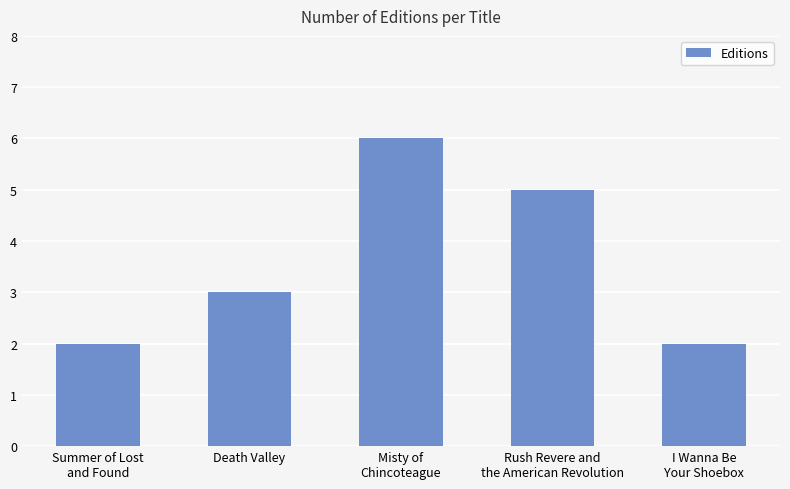

Reading right to left, transcribe all the data shown in this chart.

2	5	6	3	2